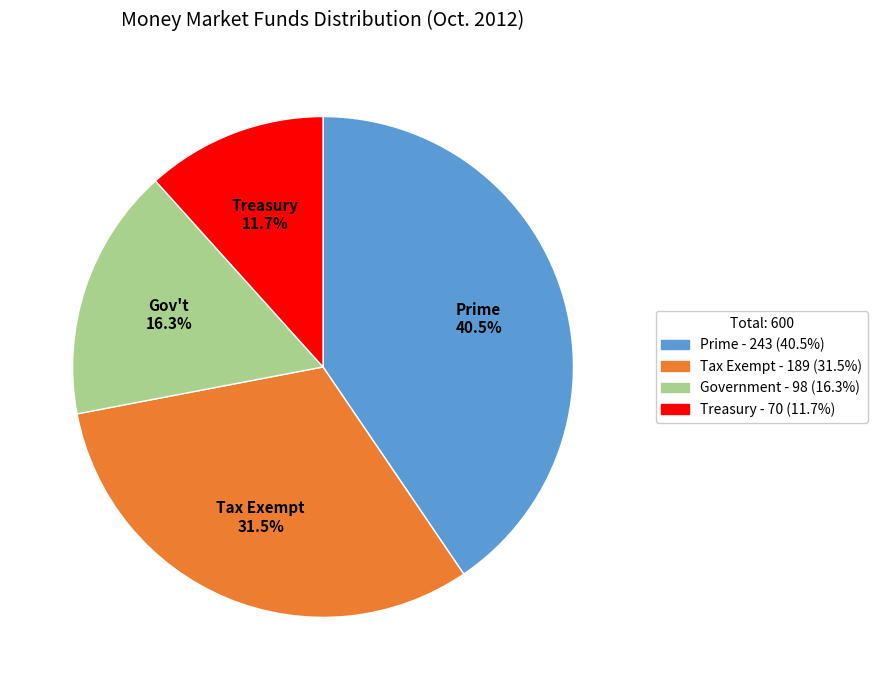

True or false: Government accounts for 16% of the total.

True